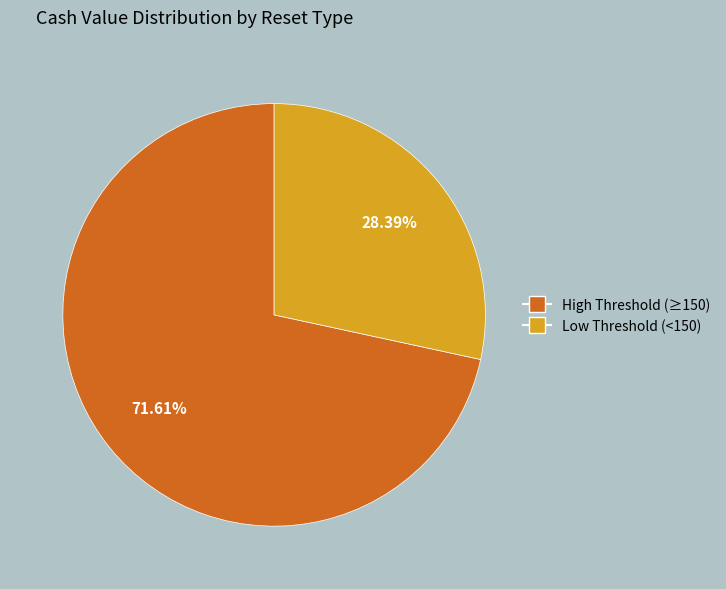

Rank the categories by value from highest to lowest.

High Threshold (≥150), Low Threshold (<150)